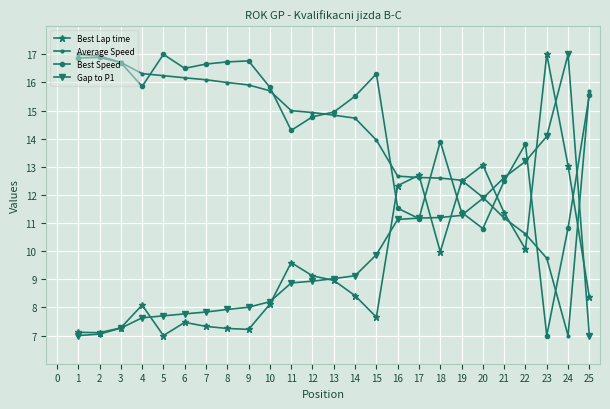

What is the spread (max minus min) of values at 23?

10.0